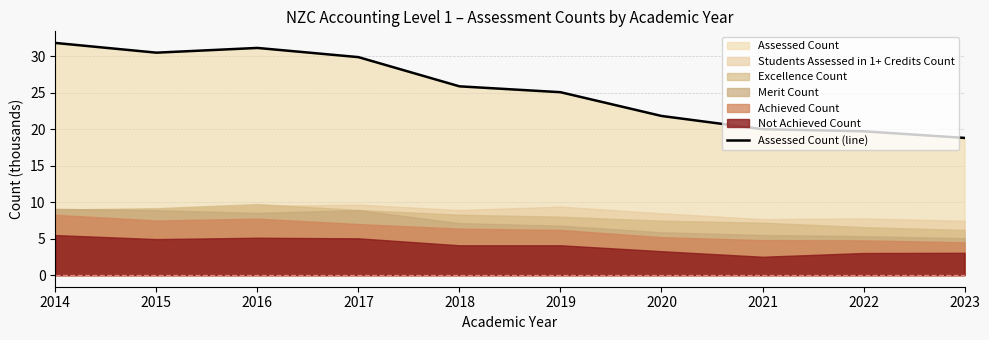

How many values are below 25?

4